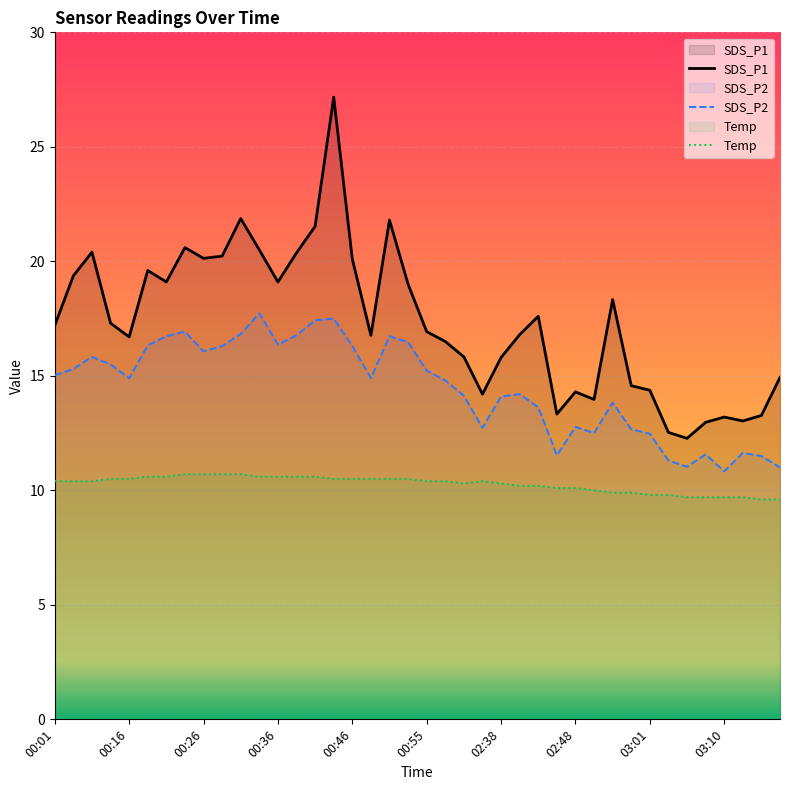

Is the value of SDS_P2 at 15 greater than the value of Temp at 11?

Yes